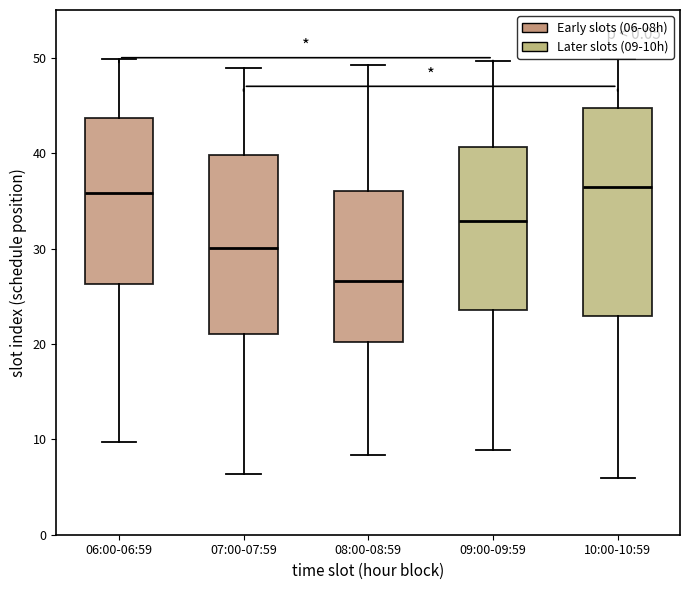

Reading left to right, transcribe this box plot: for each box, give where its median line is, the range the box spans, and where its two whiskers end, as read against the y-axis. The values are not printed on the chart, so give them approximately, as read against the axis.

06:00-06:59: median 36, box 26 to 44, whiskers 10 to 50
07:00-07:59: median 30, box 21 to 40, whiskers 6 to 49
08:00-08:59: median 27, box 20 to 36, whiskers 8 to 49
09:00-09:59: median 33, box 24 to 41, whiskers 9 to 50
10:00-10:59: median 36, box 23 to 45, whiskers 6 to 50